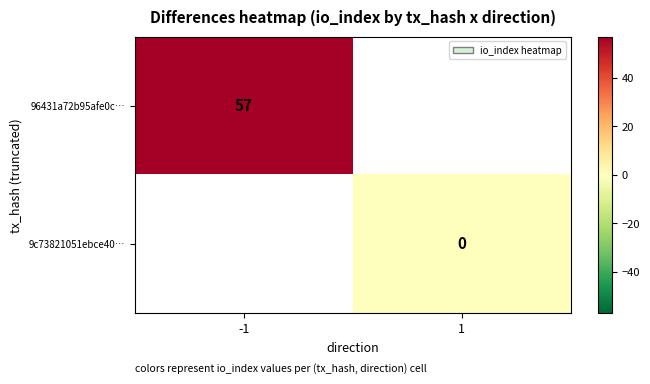

Is the value of 9c73821051ebce40… at 1 greater than the value of 96431a72b95afe0c… at -1?

No